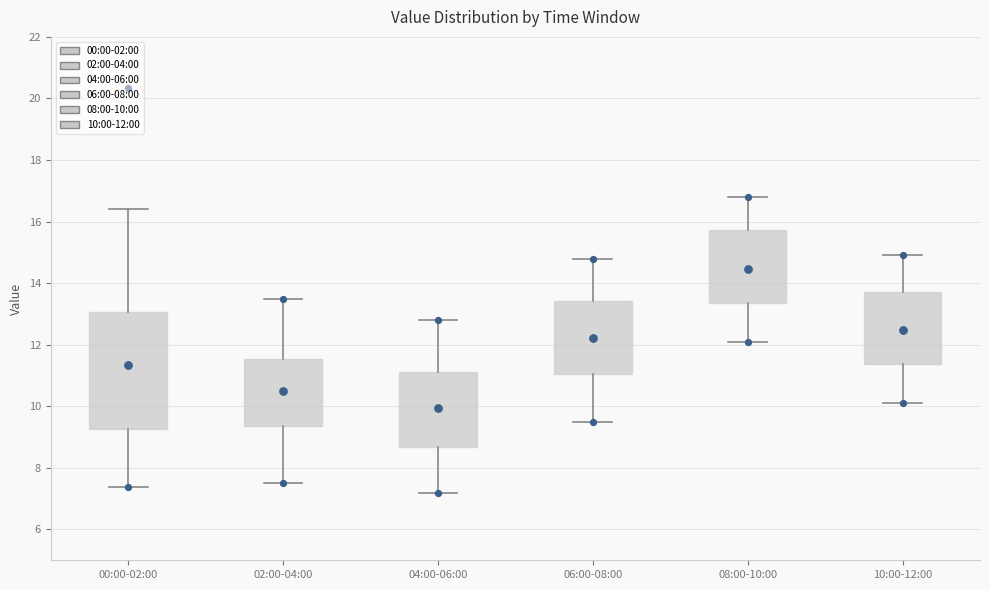

Which box is the tallest, from its lower edge to its upper edge?

00:00-02:00